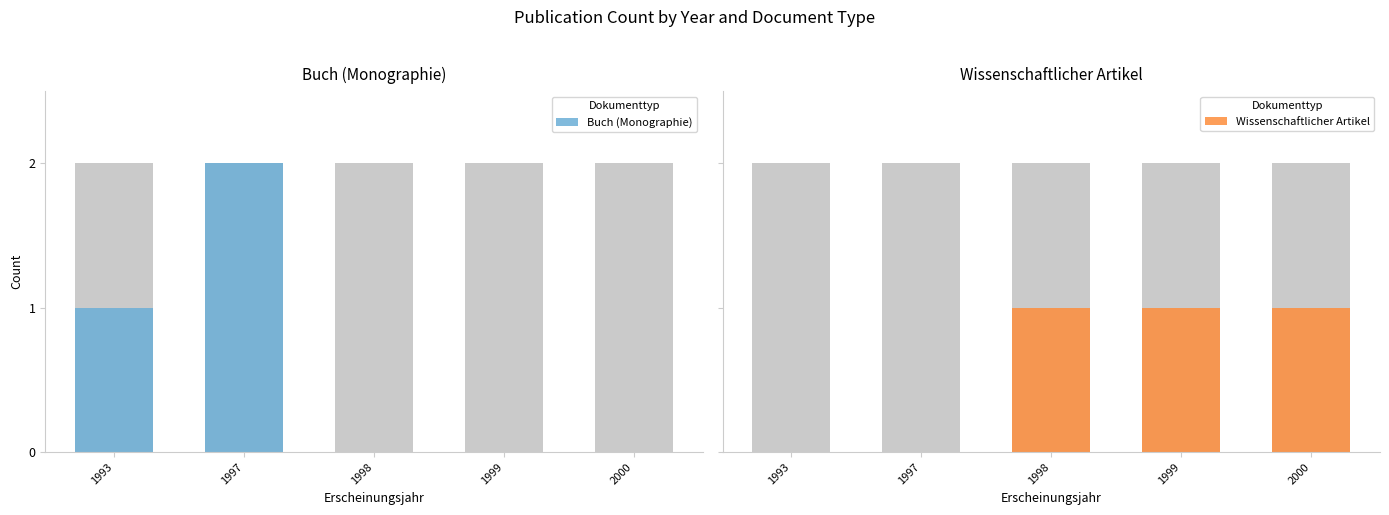

Rank the series by their maximum value, from highest to lowest.

Buch (Monographie), Wissenschaftlicher Artikel